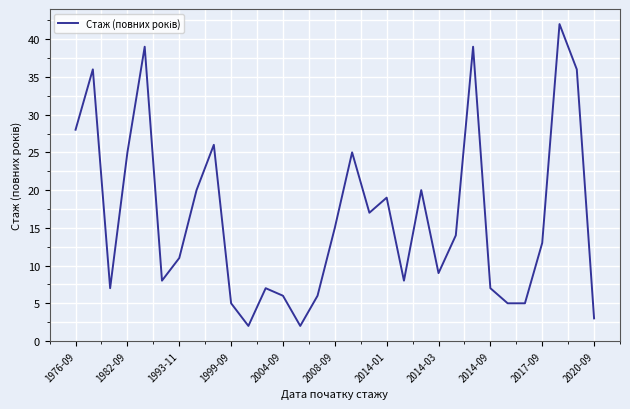

Reading left to right, list all the values displayed in this chart.

28	36	7	25	39	8	11	20	26	5	2	7	6	2	6	15	25	17	19	8	20	9	14	39	7	5	5	13	42	36	3